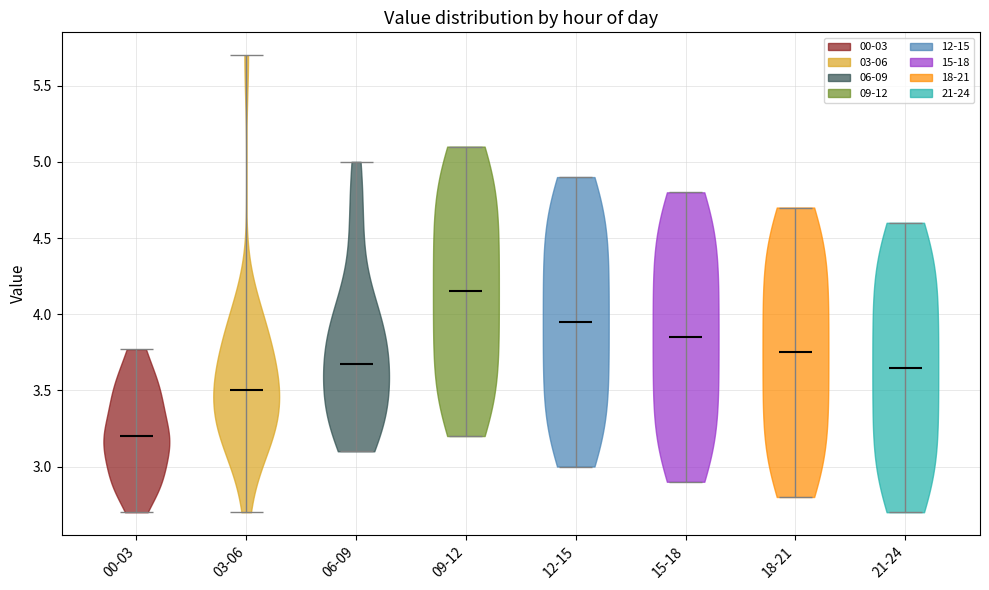

What is the highest point the violin for 12-15 reaches on the y-axis? The values are not printed on the chart, so give them approximately, as read against the axis.

4.90